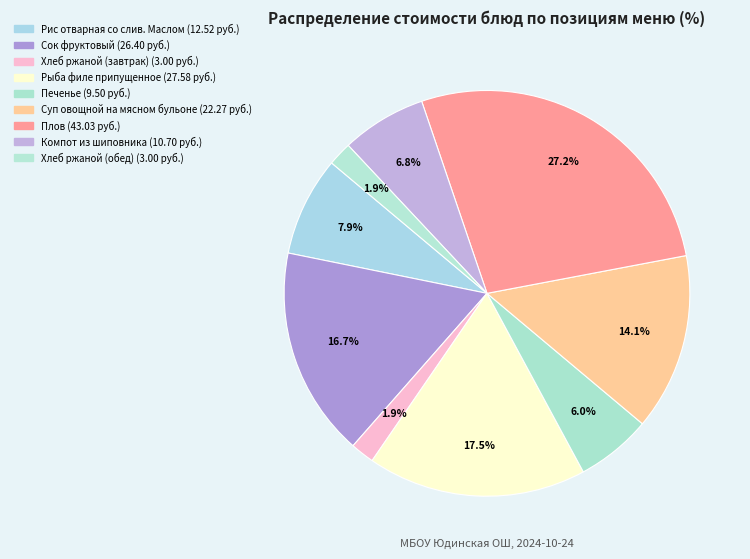

How much of the chart is everything except Хлеб ржаной (завтрак)?

98.1%